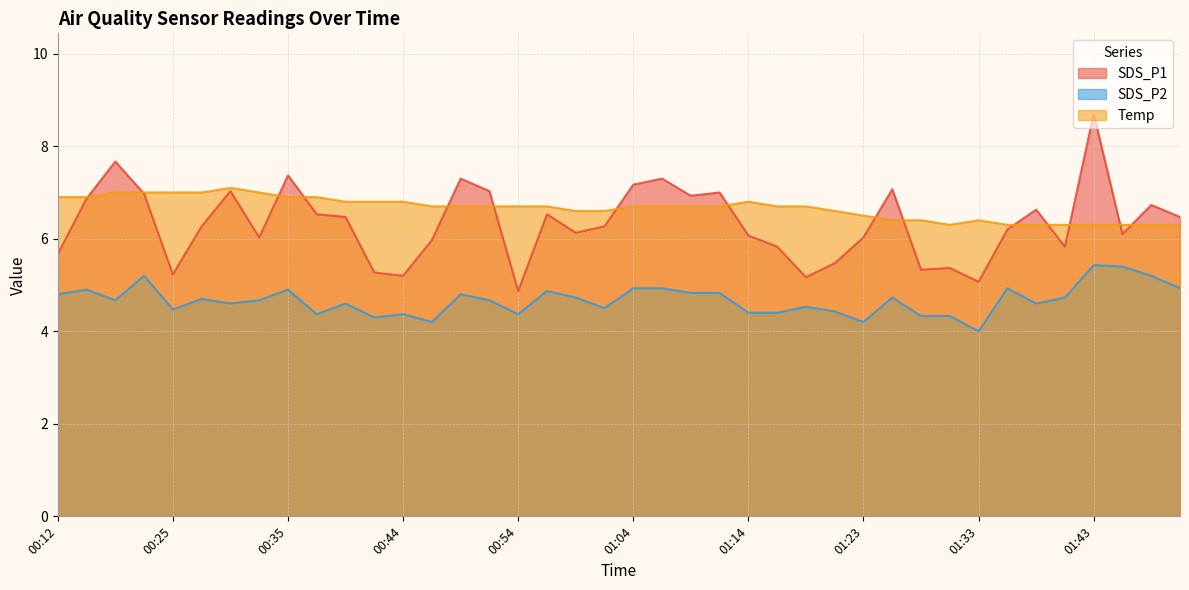

Is it true that SDS_P2 equals 4.6 at 00:30?

True